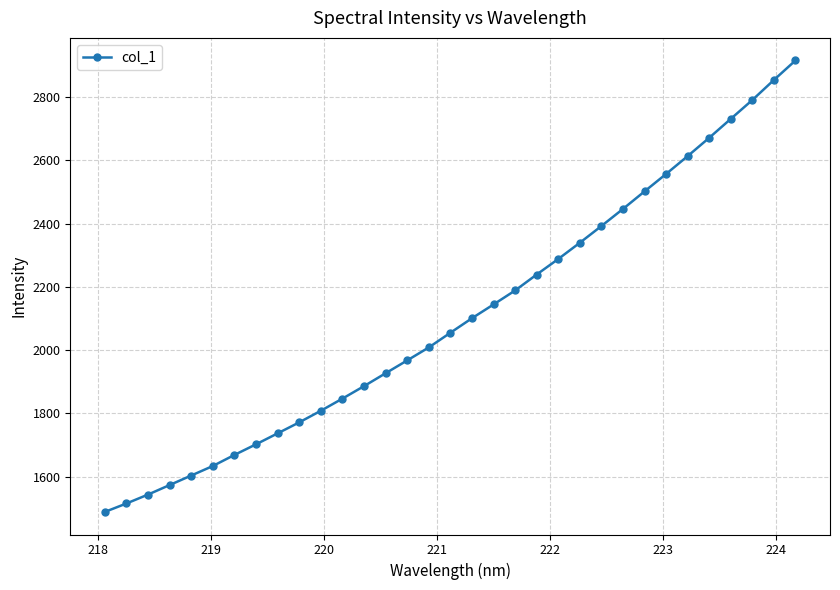

What is the value of the 25th point from the left?

2446.3